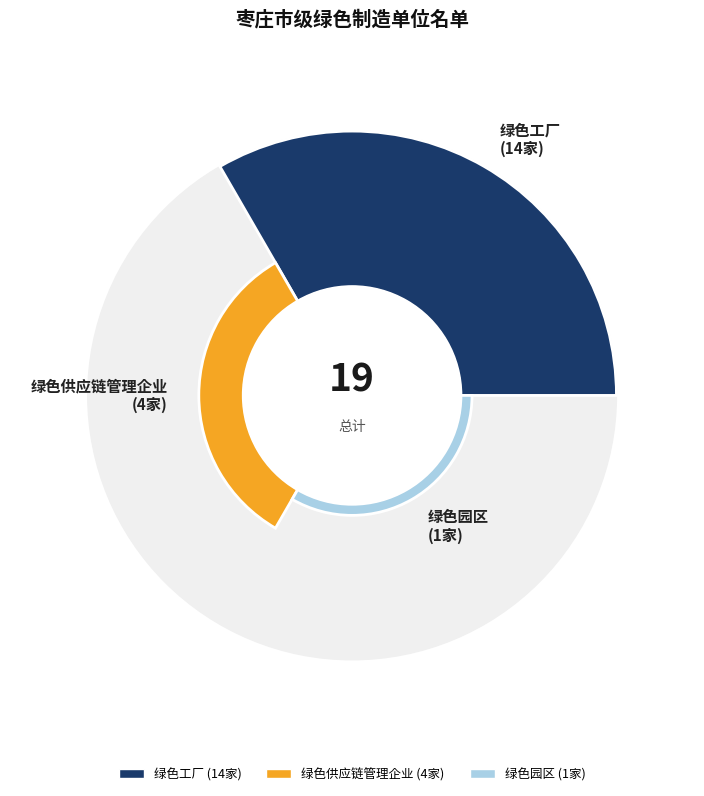

To the nearest percent, what is the average slice percentage?

33%